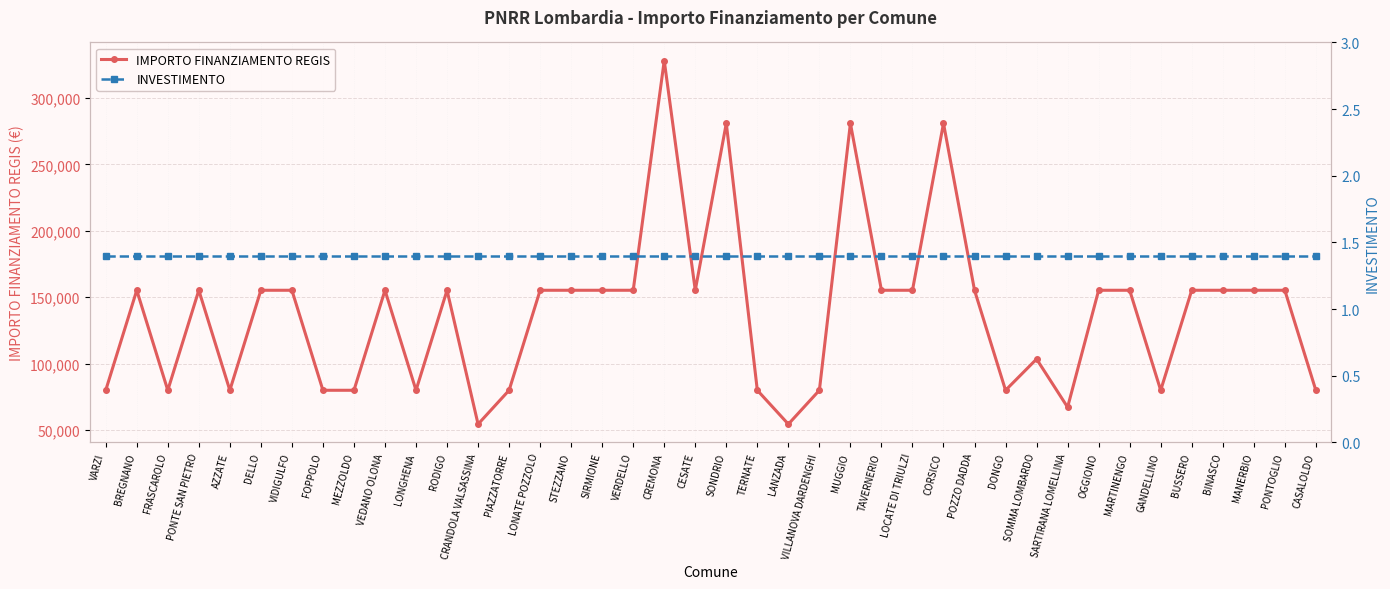

True or false: IMPORTO FINANZIAMENTO REGIS has more than 1 interior local peaks.

True